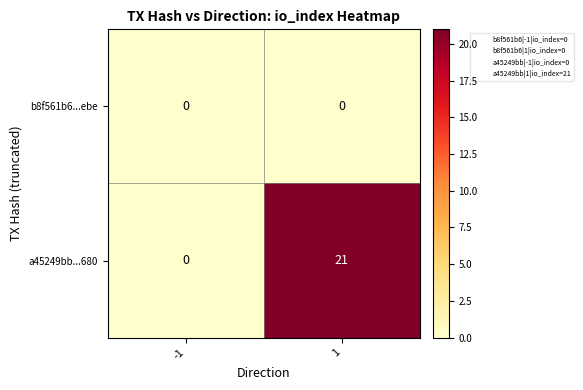

Which series has the largest total across all categories?

a45249bb...680